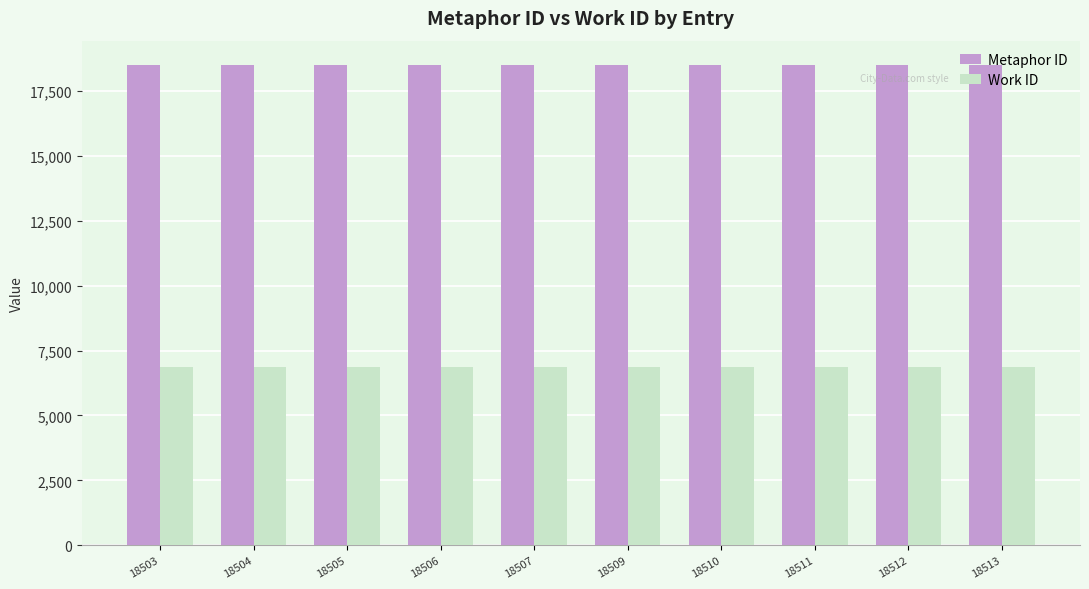

The Metaphor ID series shows 18504 at 18504. True or false?

True